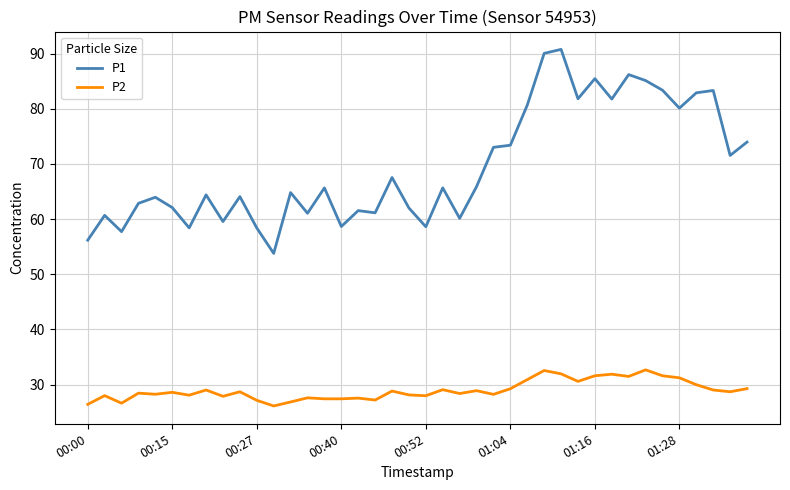

What is the sum of all P1 values?

2777.8